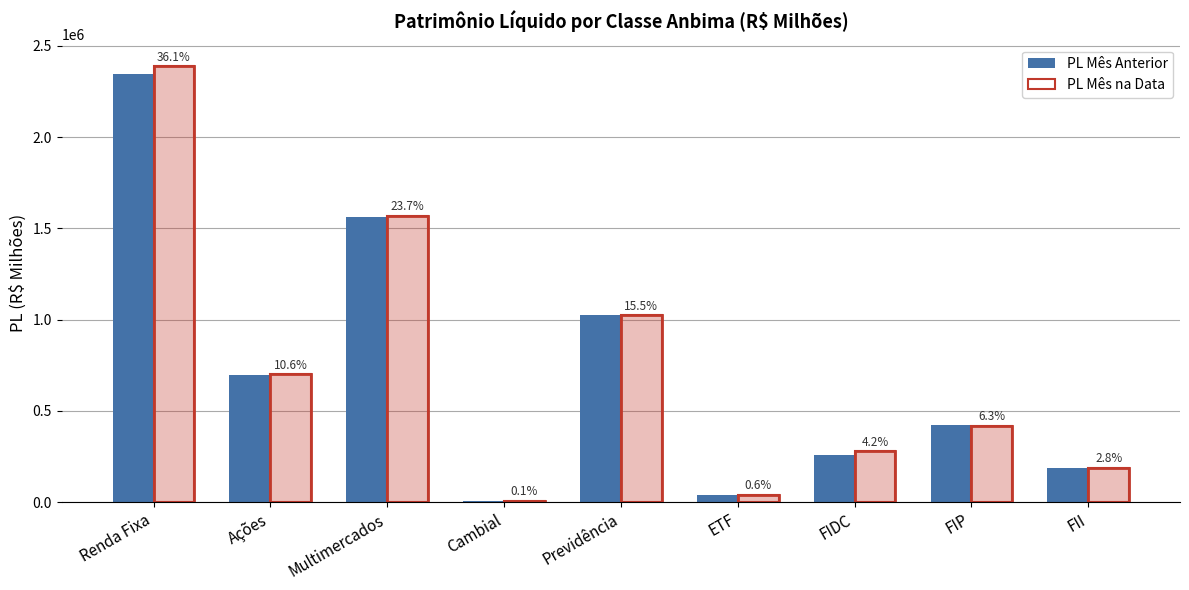

Which series has the largest total across all categories?

PL Mês na Data